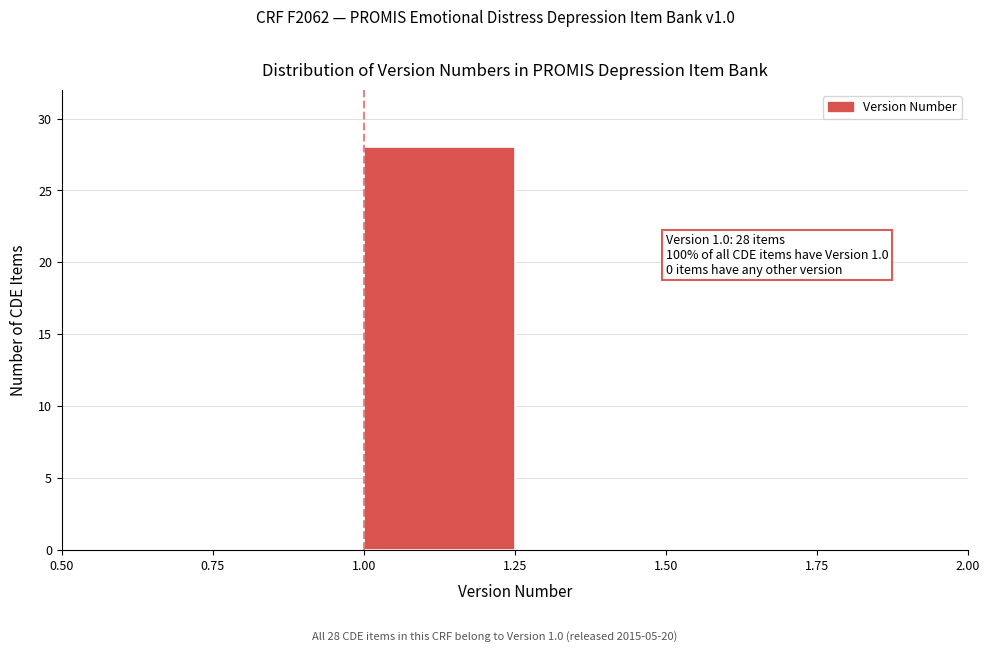

Over which range of the x-axis is the bar tallest?

1.00 to 1.25